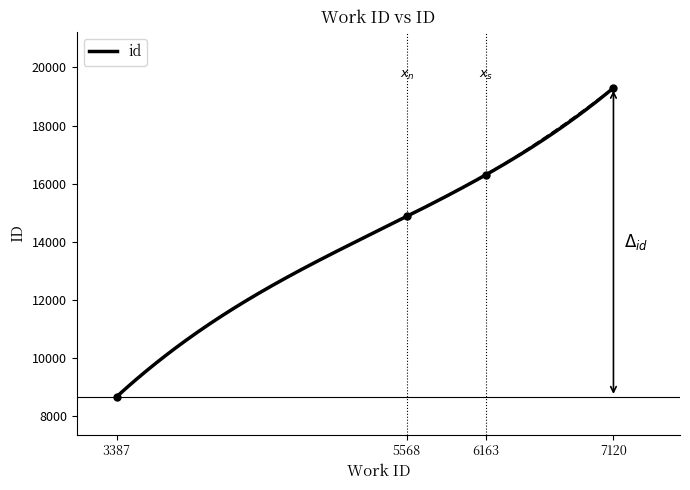

Is it true that the value at 6163 is 16311?

True